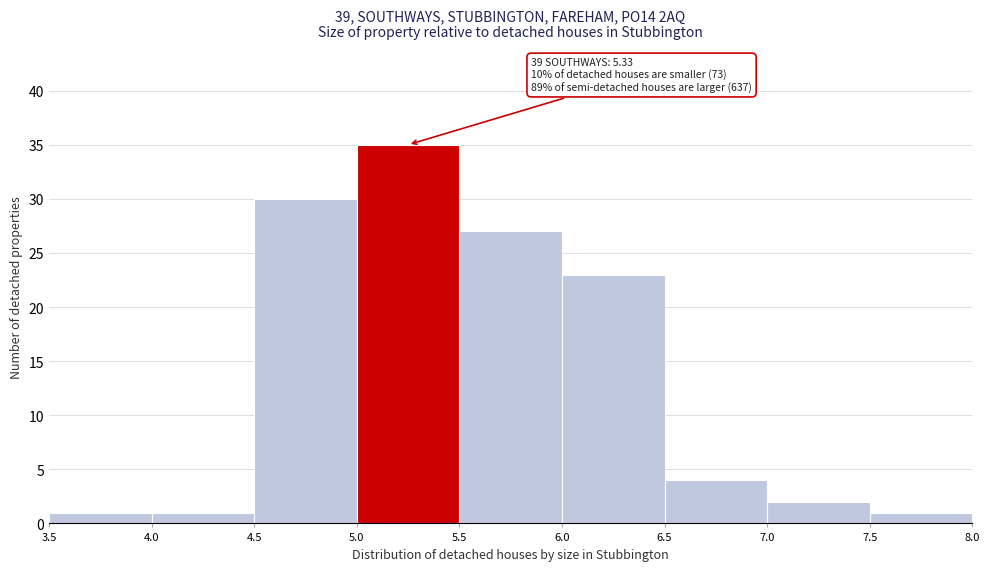

Over which range of the x-axis is the bar tallest?

5.0 to 5.5